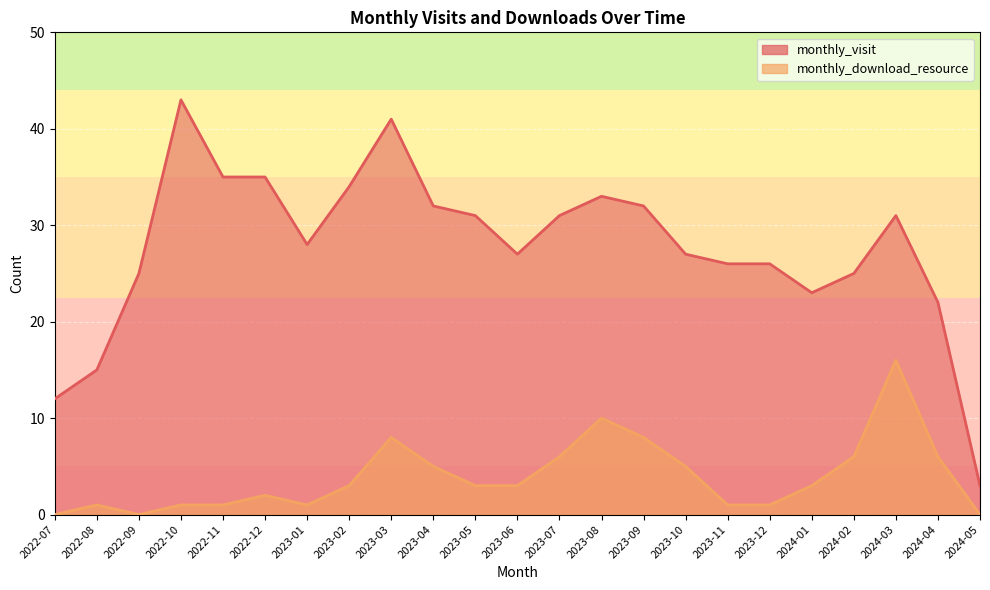

Reading left to right, transcribe all the data shown in this chart.

monthly_visit: 2022-07=12	2022-08=15	2022-09=25	2022-10=43	2022-11=35	2022-12=35	2023-01=28	2023-02=34	2023-03=41	2023-04=32	2023-05=31	2023-06=27	2023-07=31	2023-08=33	2023-09=32	2023-10=27	2023-11=26	2023-12=26	2024-01=23	2024-02=25	2024-03=31	2024-04=22	2024-05=3
monthly_download_resource: 2022-07=0	2022-08=1	2022-09=0	2022-10=1	2022-11=1	2022-12=2	2023-01=1	2023-02=3	2023-03=8	2023-04=5	2023-05=3	2023-06=3	2023-07=6	2023-08=10	2023-09=8	2023-10=5	2023-11=1	2023-12=1	2024-01=3	2024-02=6	2024-03=16	2024-04=6	2024-05=0